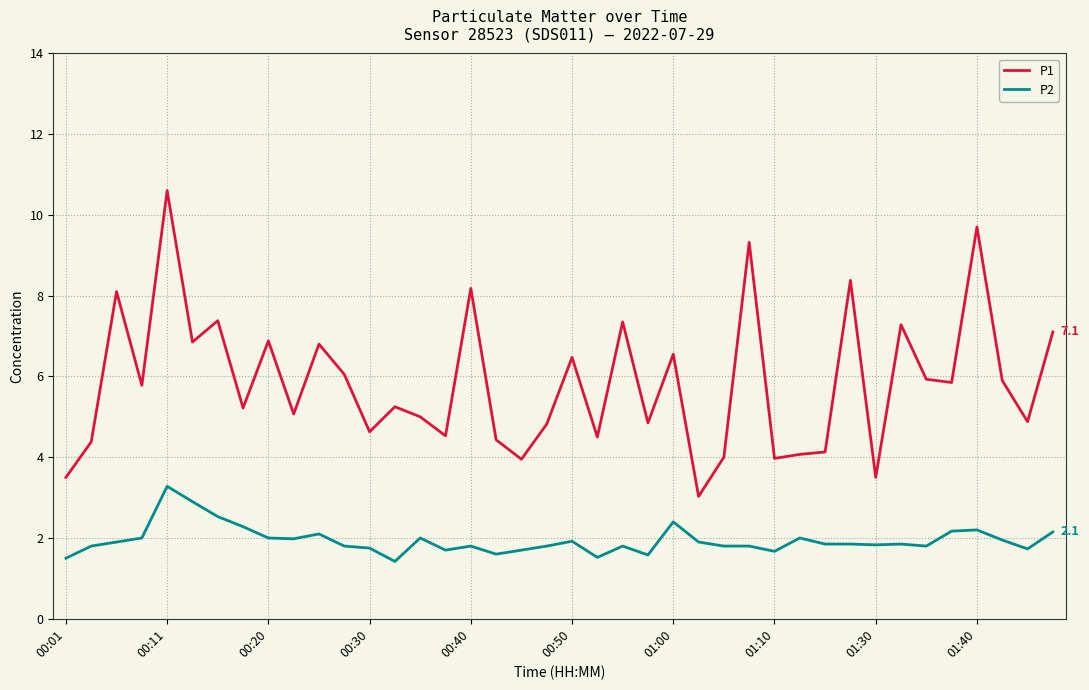

List the series in order of their overall mean, lowest first.

P2, P1